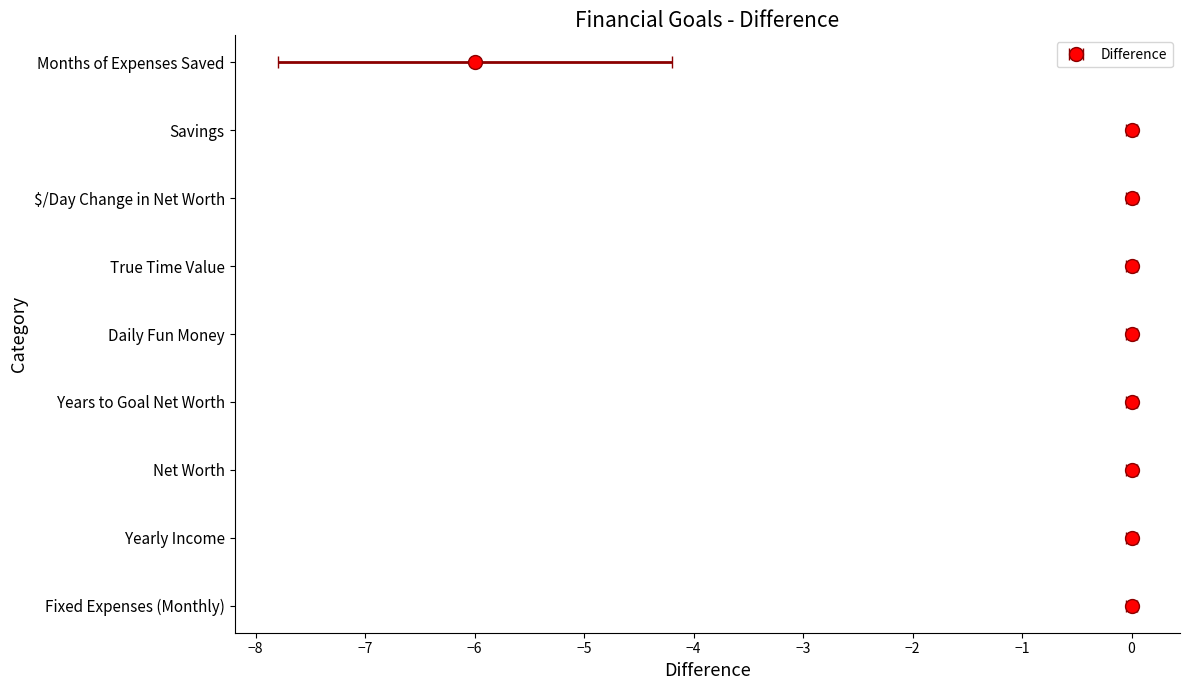

What is the average value?

-1